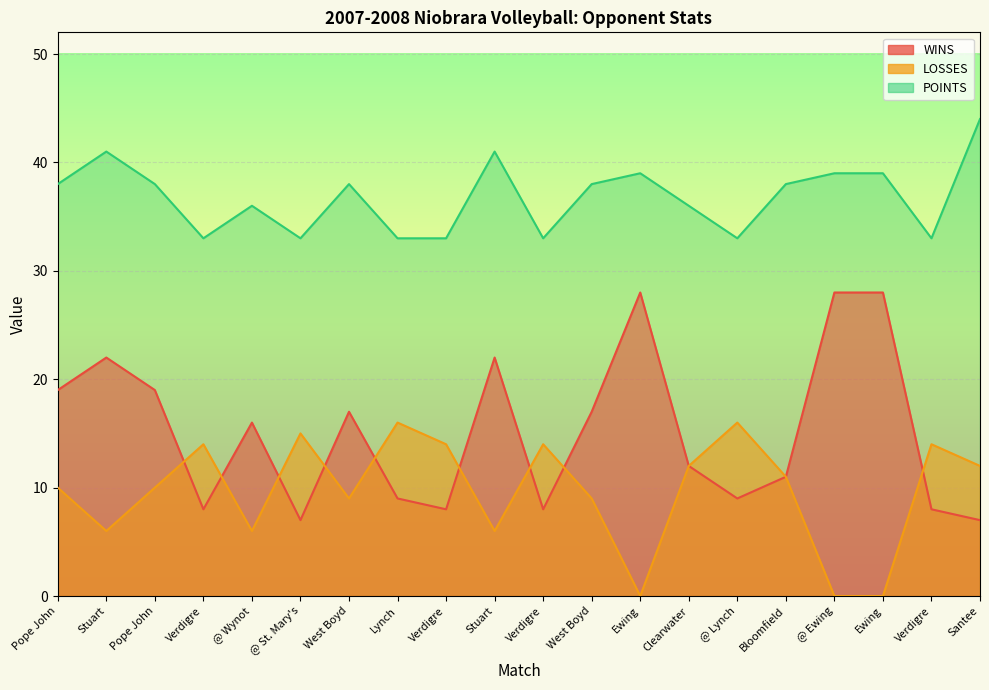

What is the difference between the maximum and minimum values in the POINTS series?

11